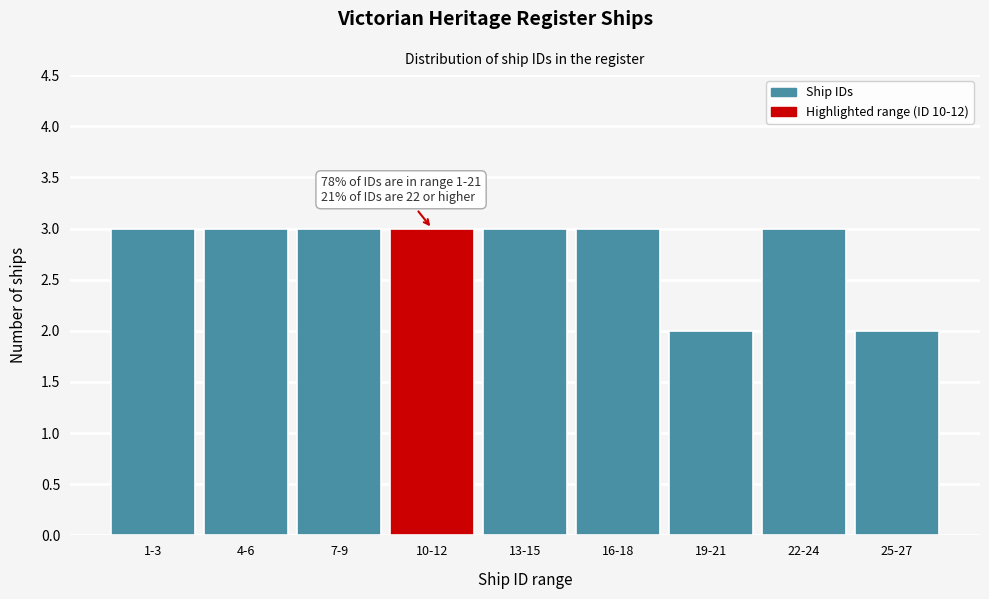

Reading left to right, what are all the values shown in this chart?

3	3	3	3	3	3	2	3	2